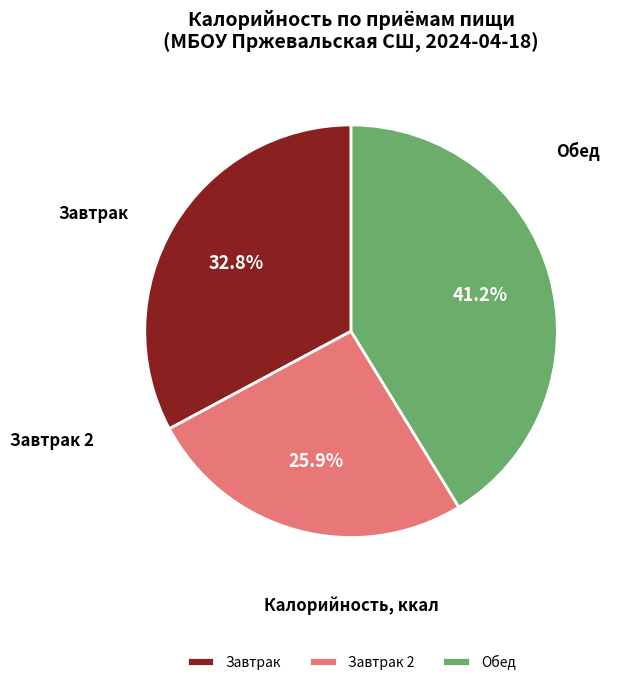

To the nearest percent, what is the difference between the largest and smallest slice percentages?

15%